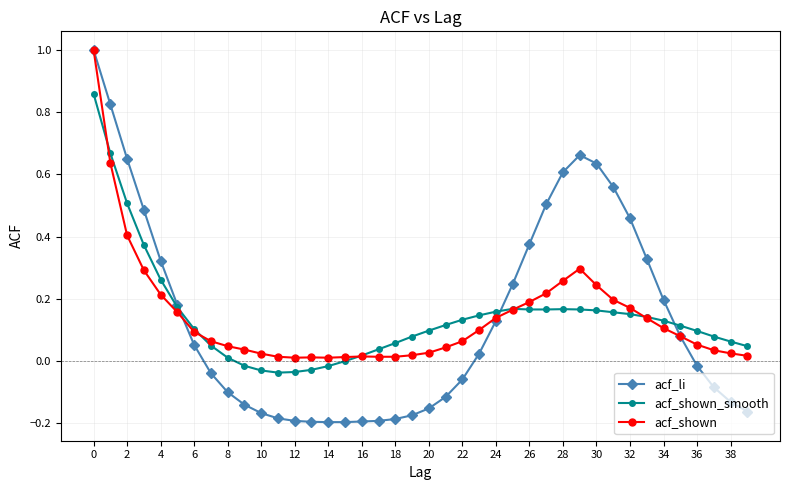

What is the maximum value shown in the chart?

1.0